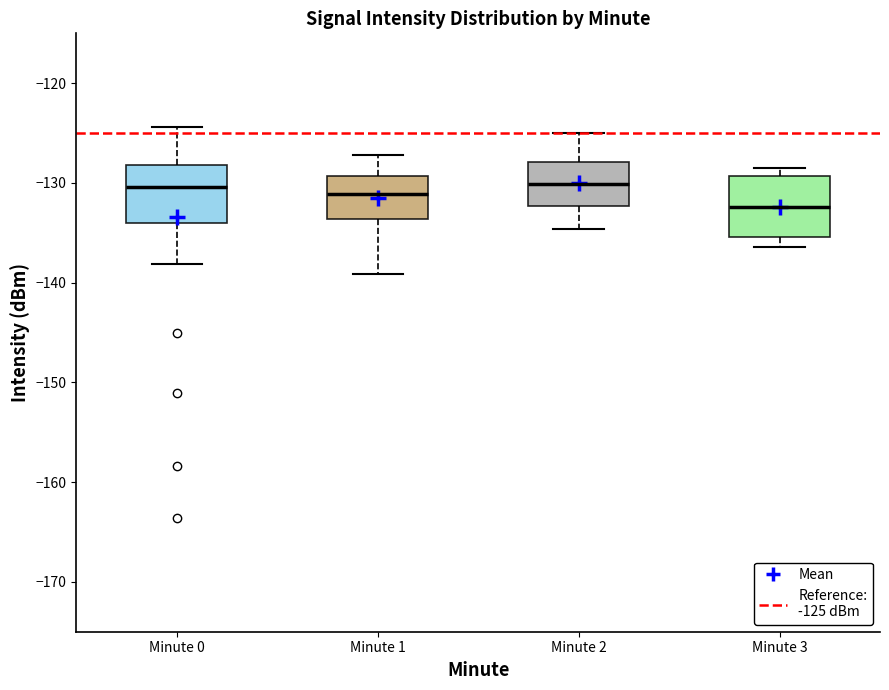

Reading left to right, read every box against the y-axis: the position of its median line, the range the box covers, and the ends of its whiskers. The values are not printed on the chart, so give them approximately, as read against the axis.

Minute 0: median -130, box -134 to -128, whiskers -138 to -124
Minute 1: median -131, box -134 to -129, whiskers -139 to -127
Minute 2: median -130, box -132 to -128, whiskers -135 to -125
Minute 3: median -132, box -135 to -129, whiskers -136 to -128